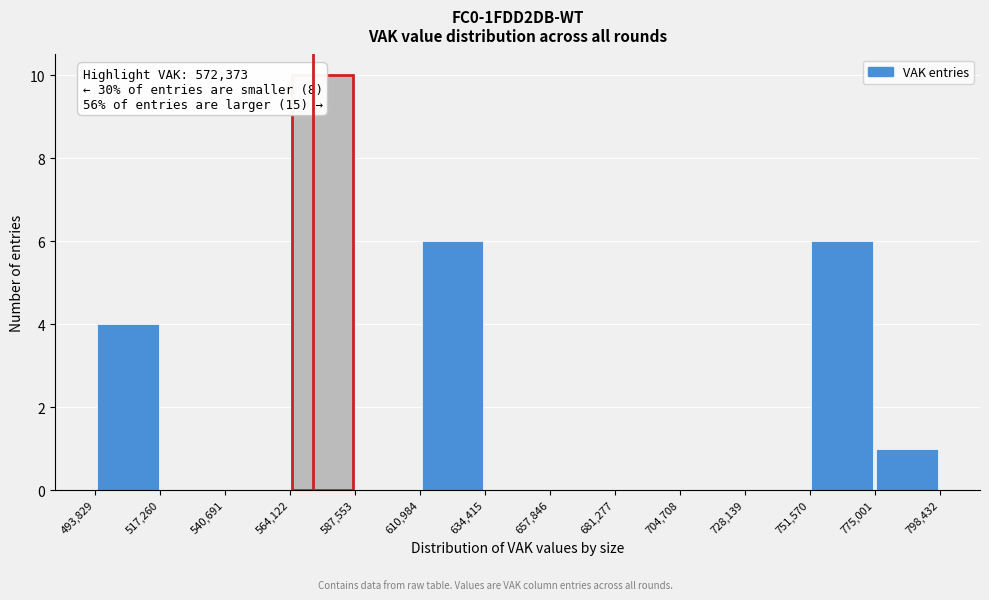

Which range on the x-axis has the tallest bar?

564,122 to 587,553